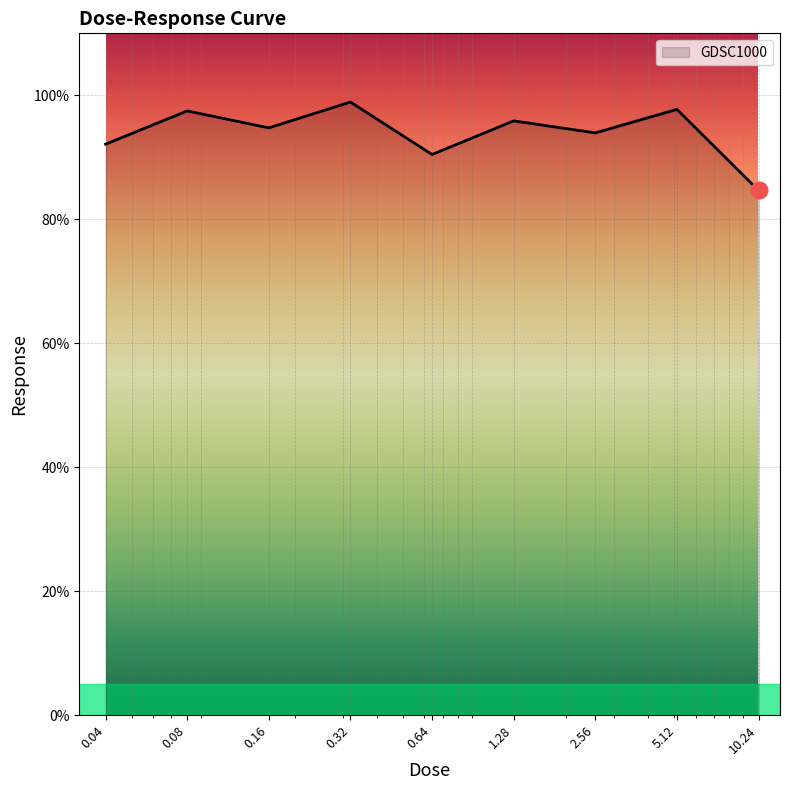

What is the smallest value displayed?

84.7